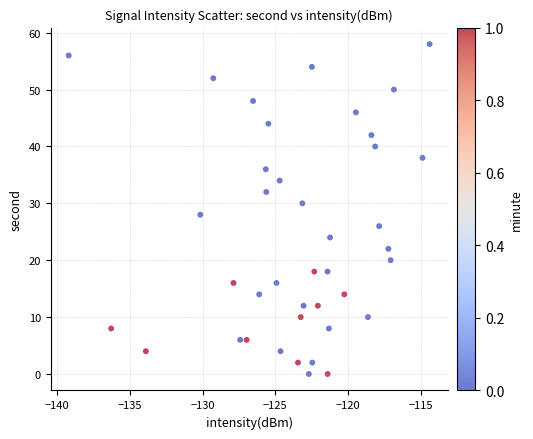

What is the range of Y values (max minus min)?

58